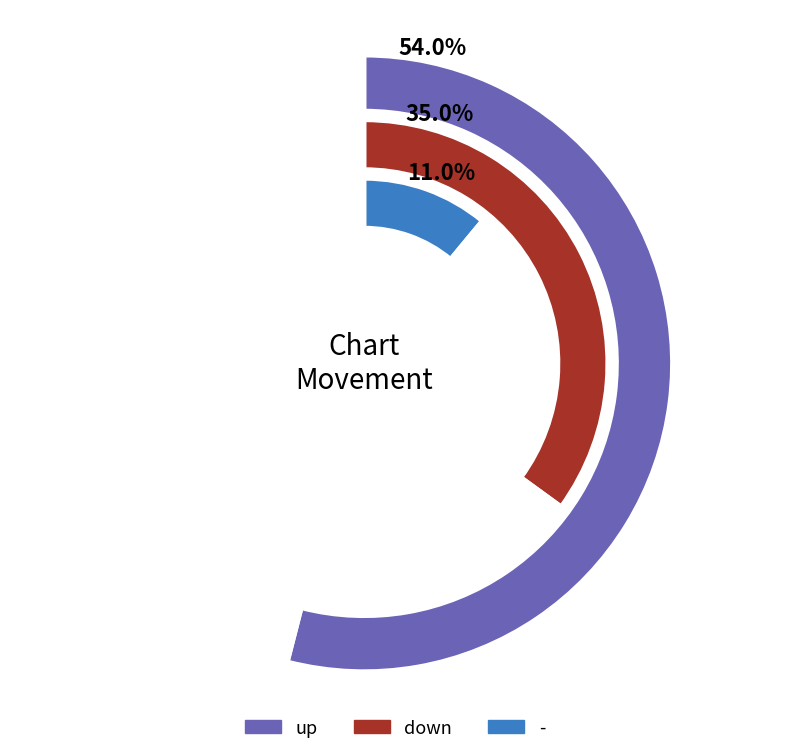

Does - account for over 50% of the chart?

No